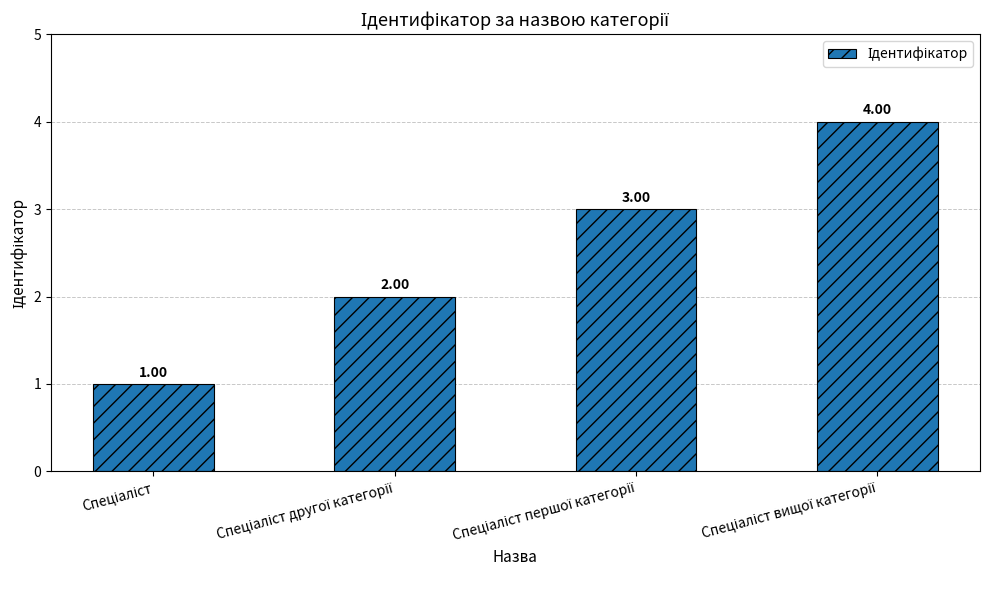

What is the sum of all values?

10